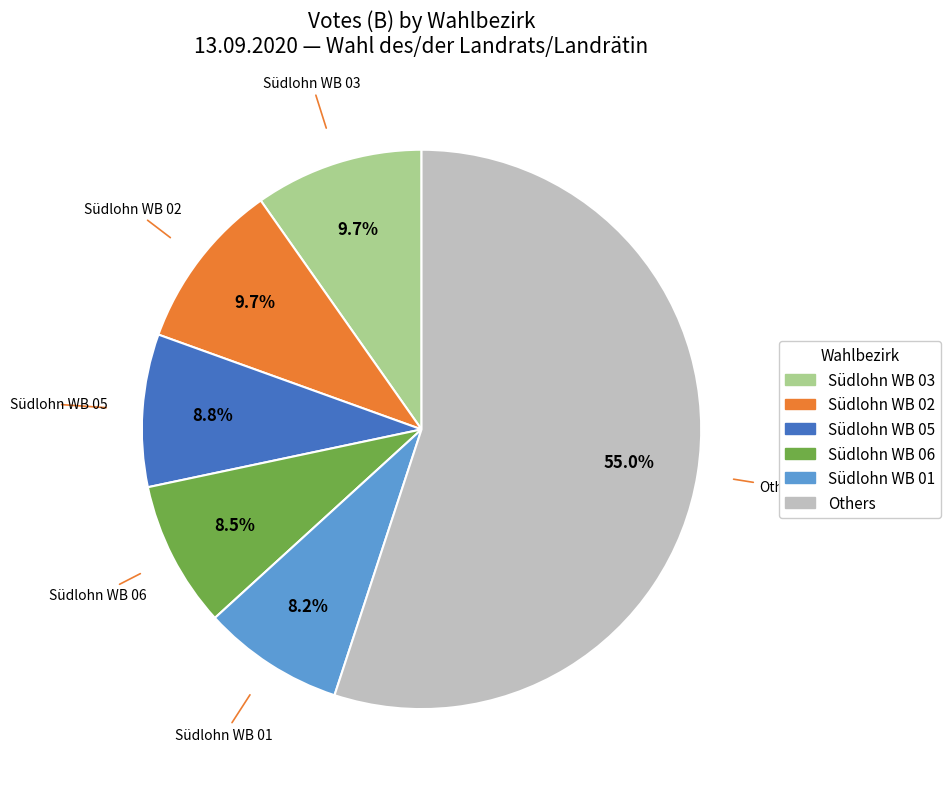

Does any single category account for the majority?

Yes